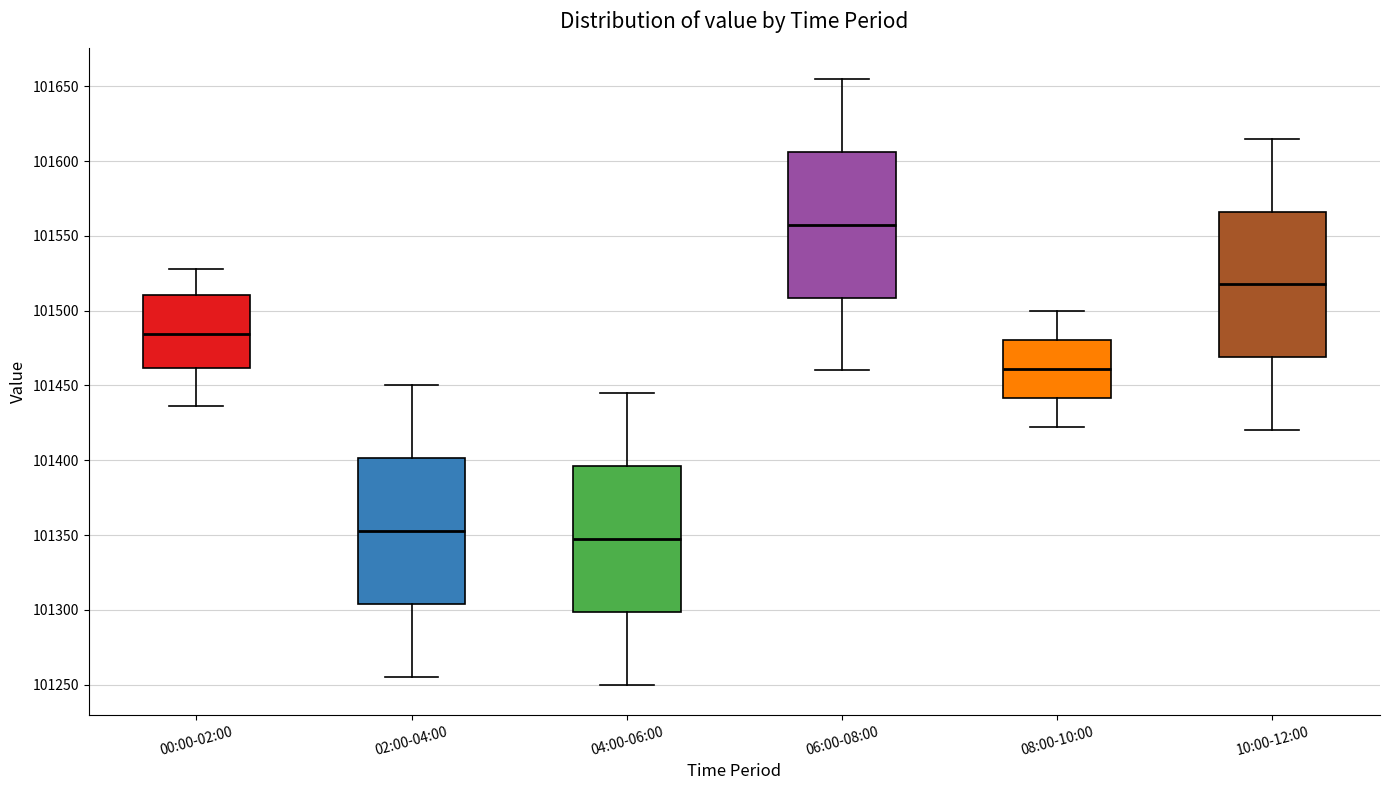

Reading left to right, transcribe this box plot: for each box, give where its median line is, the range the box spans, and where its two whiskers end, as read against the y-axis. The values are not printed on the chart, so give them approximately, as read against the axis.

00:00-02:00: median 101485, box 101460 to 101510, whiskers 101435 to 101530
02:00-04:00: median 101355, box 101305 to 101400, whiskers 101255 to 101450
04:00-06:00: median 101350, box 101300 to 101395, whiskers 101250 to 101445
06:00-08:00: median 101560, box 101510 to 101605, whiskers 101460 to 101655
08:00-10:00: median 101460, box 101440 to 101480, whiskers 101420 to 101500
10:00-12:00: median 101520, box 101470 to 101565, whiskers 101420 to 101615